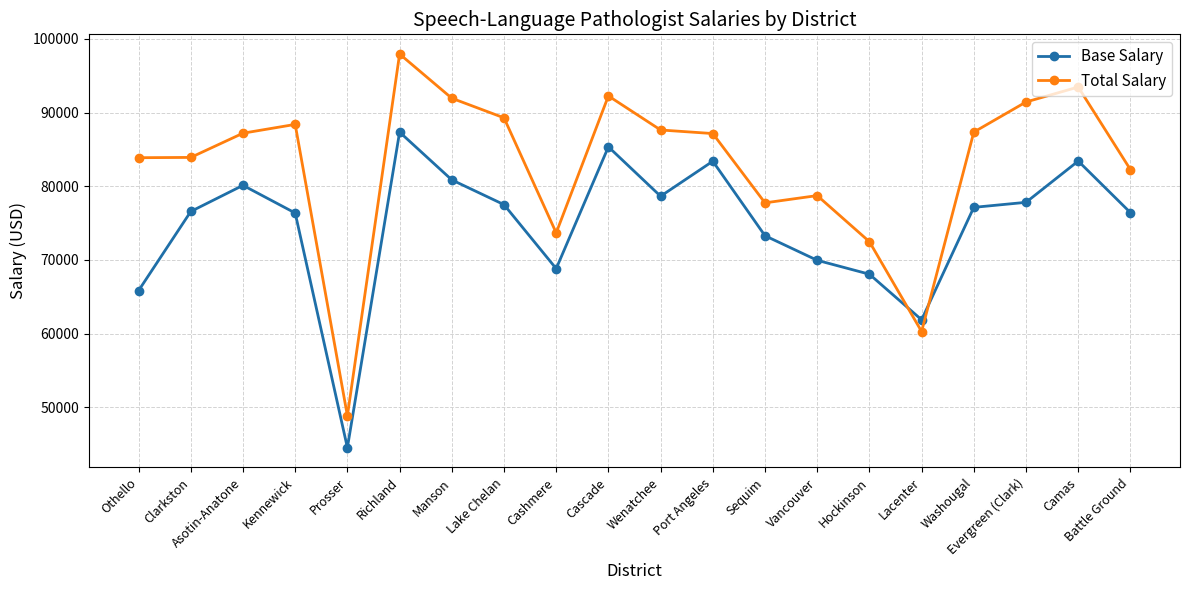

What value does the Total Salary series have at Lacenter?

60274